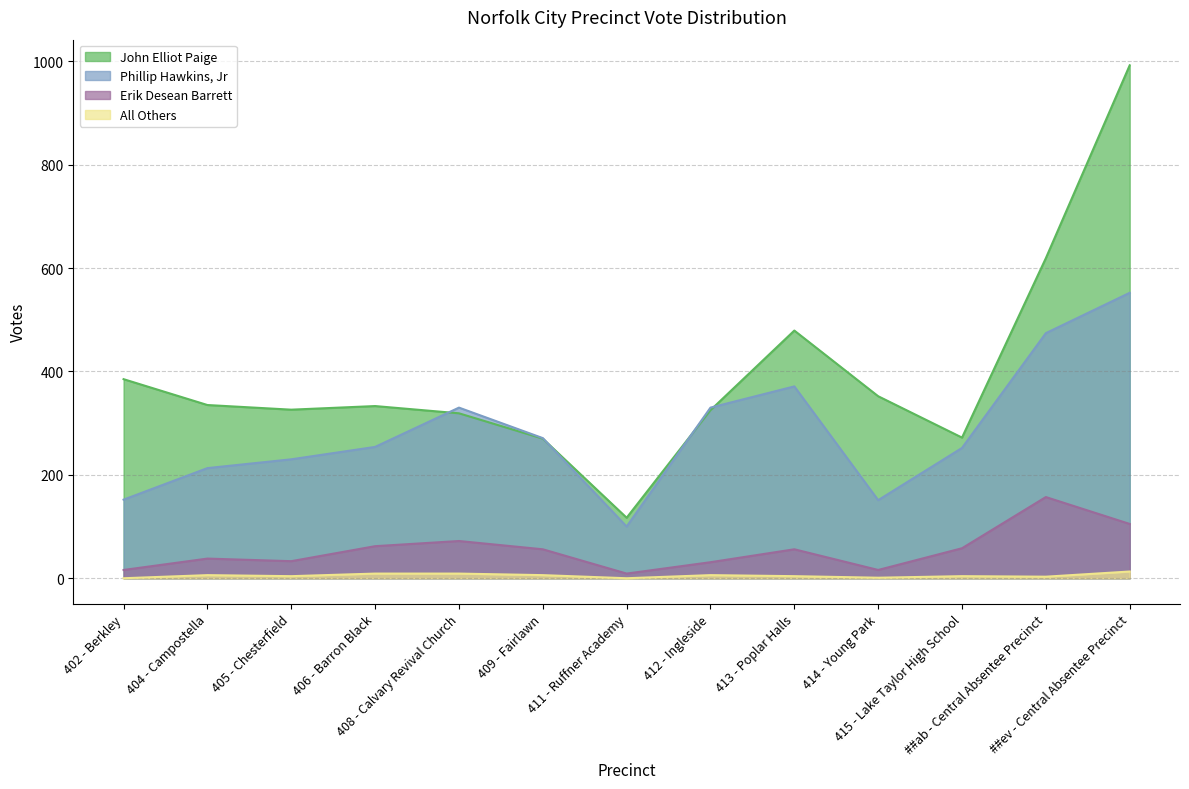

Between 412 - Ingleside and ##ev - Central Absentee Precinct, which series saw the biggest shift?

John Elliot Paige